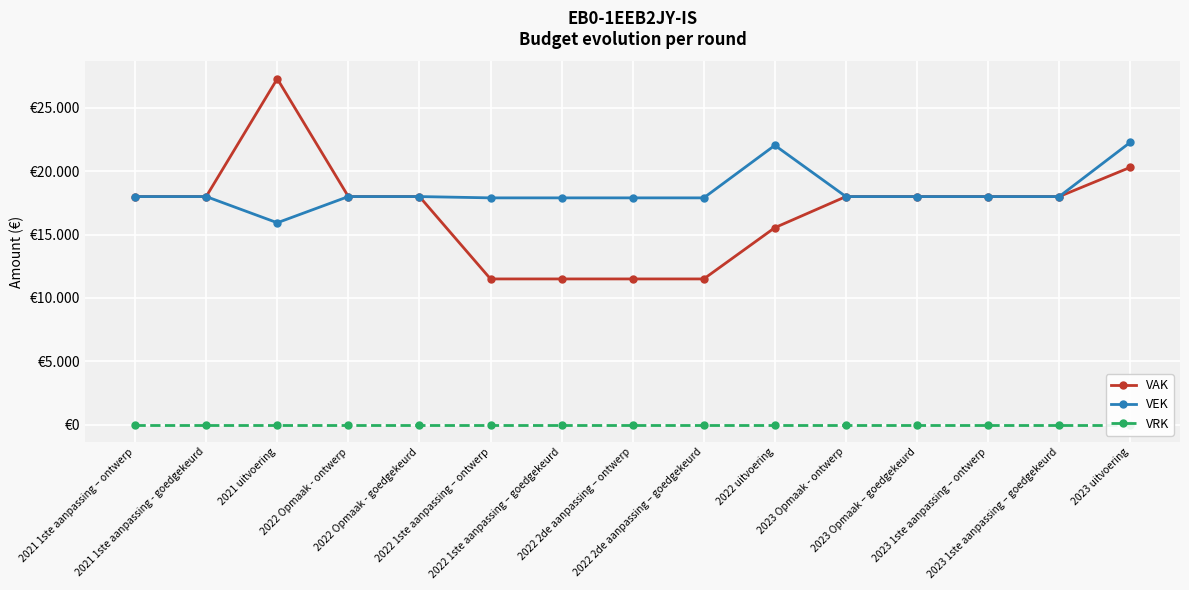

What are all the series names shown in the legend?

VAK, VEK, VRK